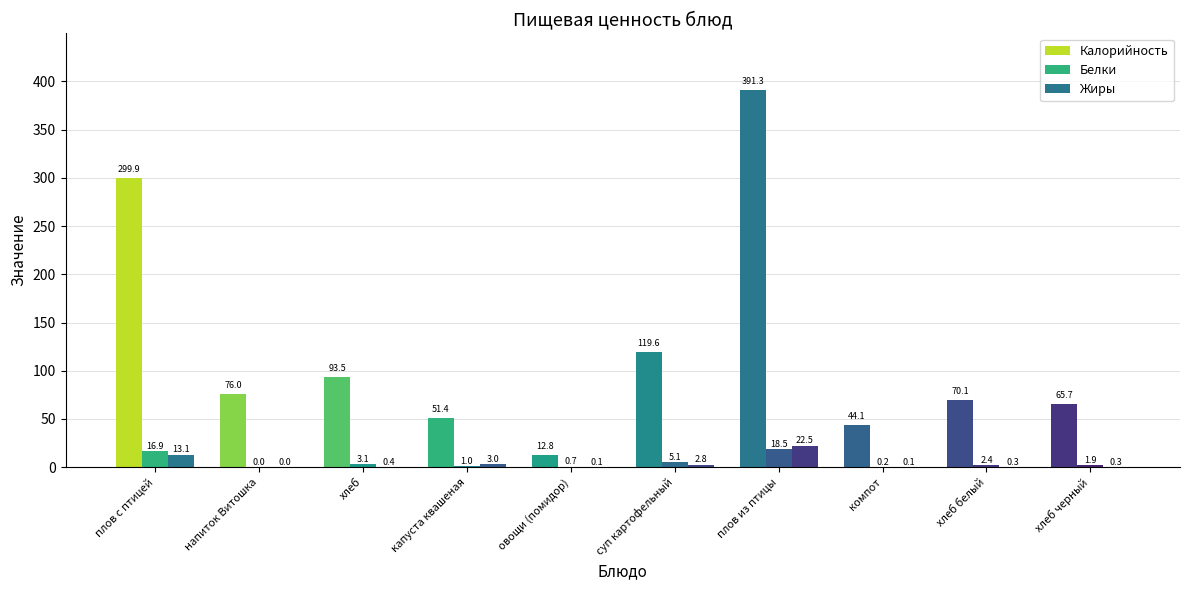

List the series in order of their peak value, highest first.

Калорийность, Жиры, Белки